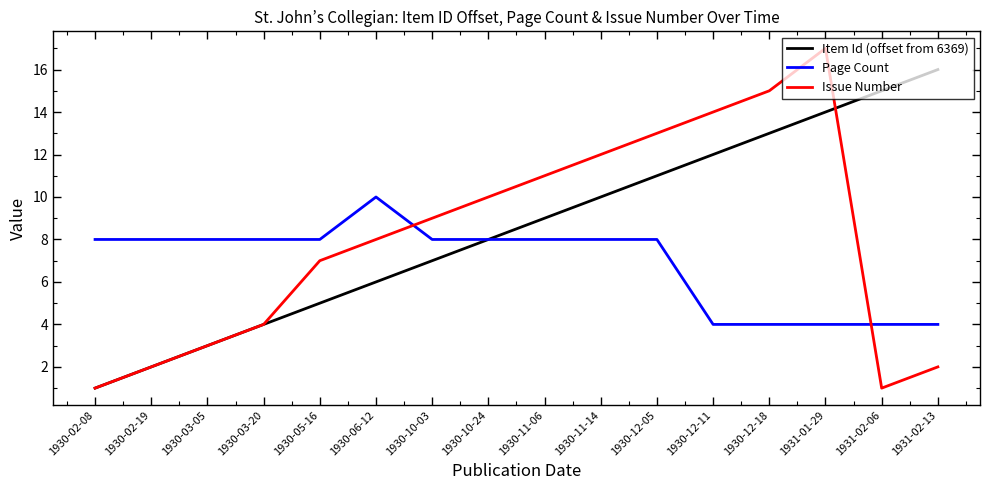

Is it true that Page Count equals 4 at 1930-10-24?

False